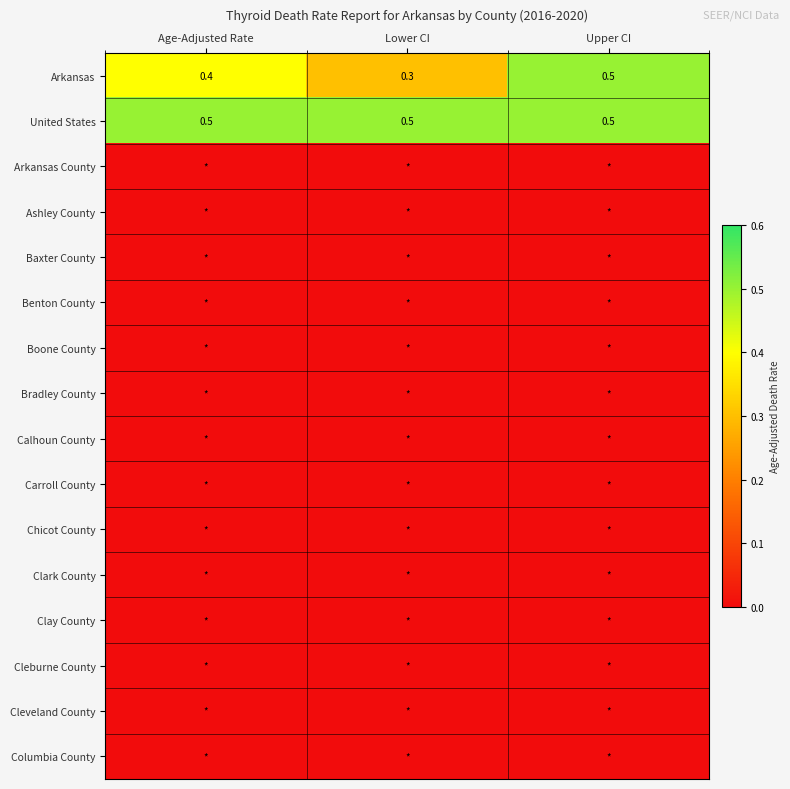

True or false: Clark County has a value of 0.0 at Age-Adjusted Rate.

True